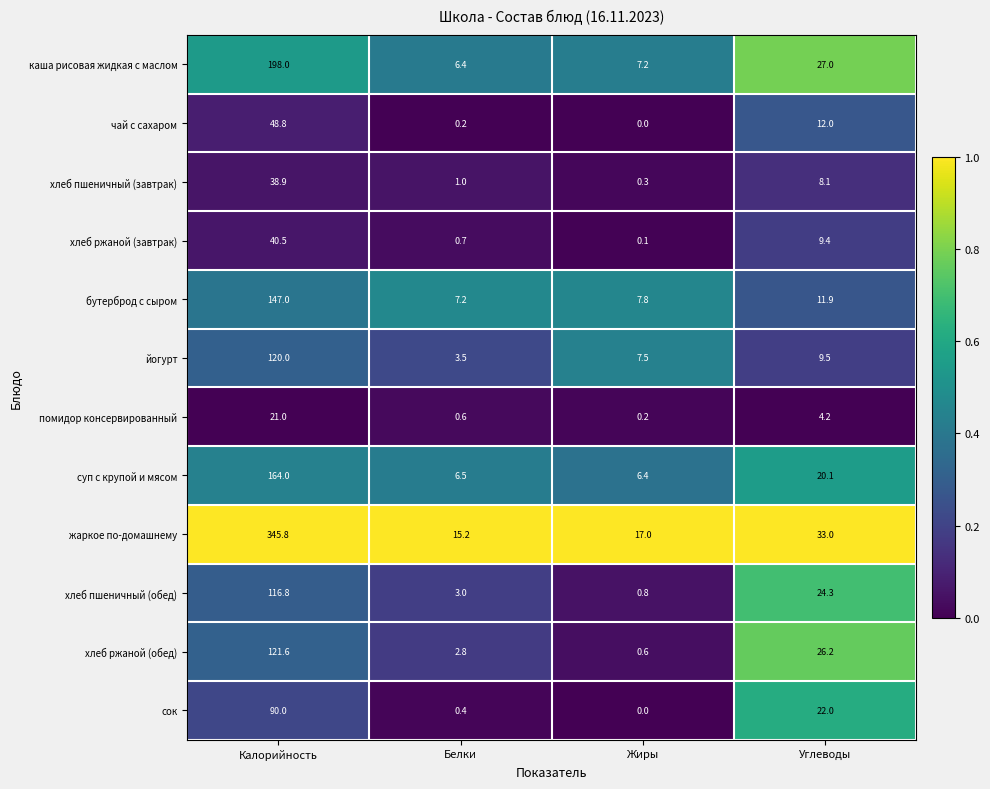

Is it true that помидор консервированный equals 0.2 at Жиры?

True